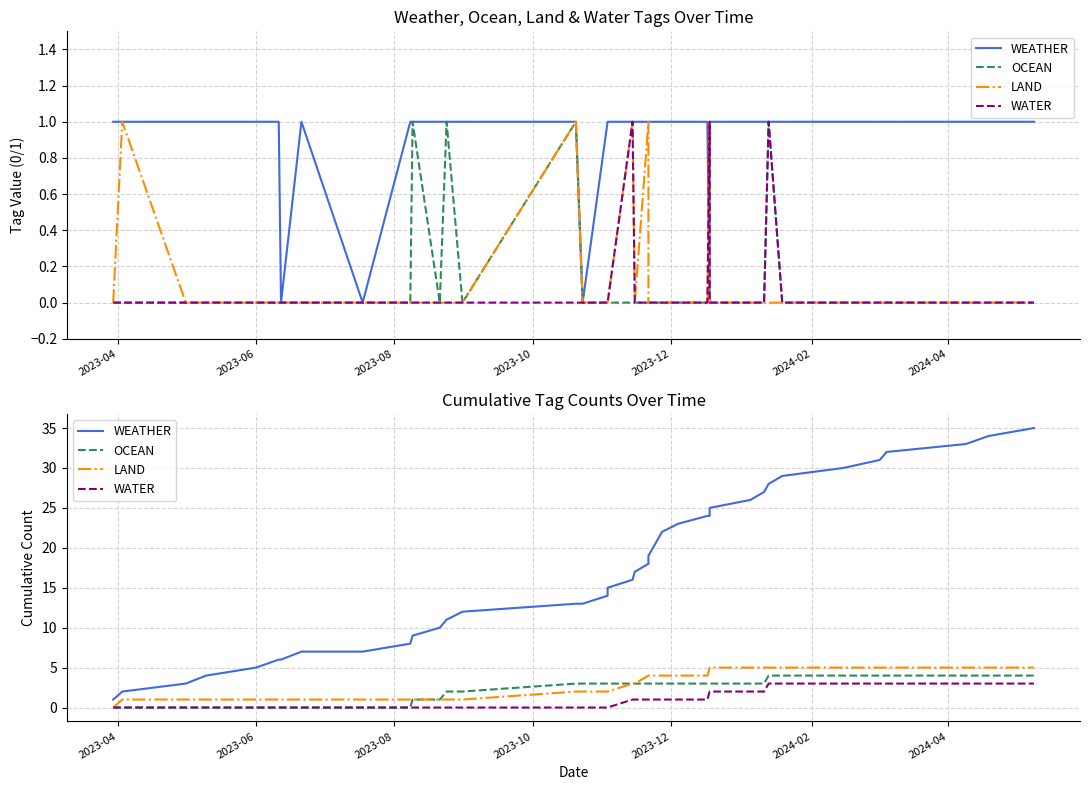

What is the value of the LAND point at the 12th from the left?

1